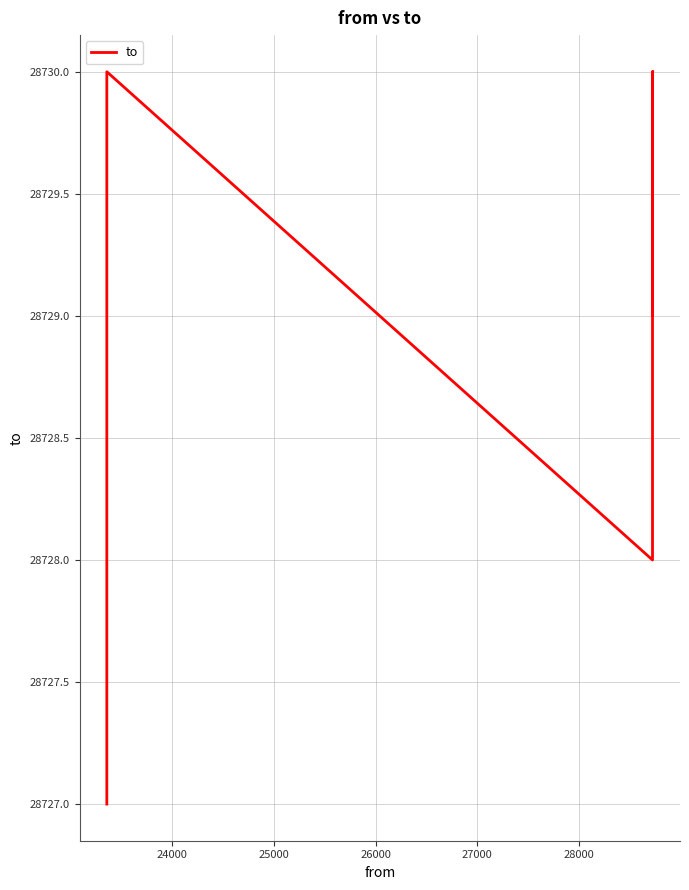

At which label is the value closest to 28728?

28000